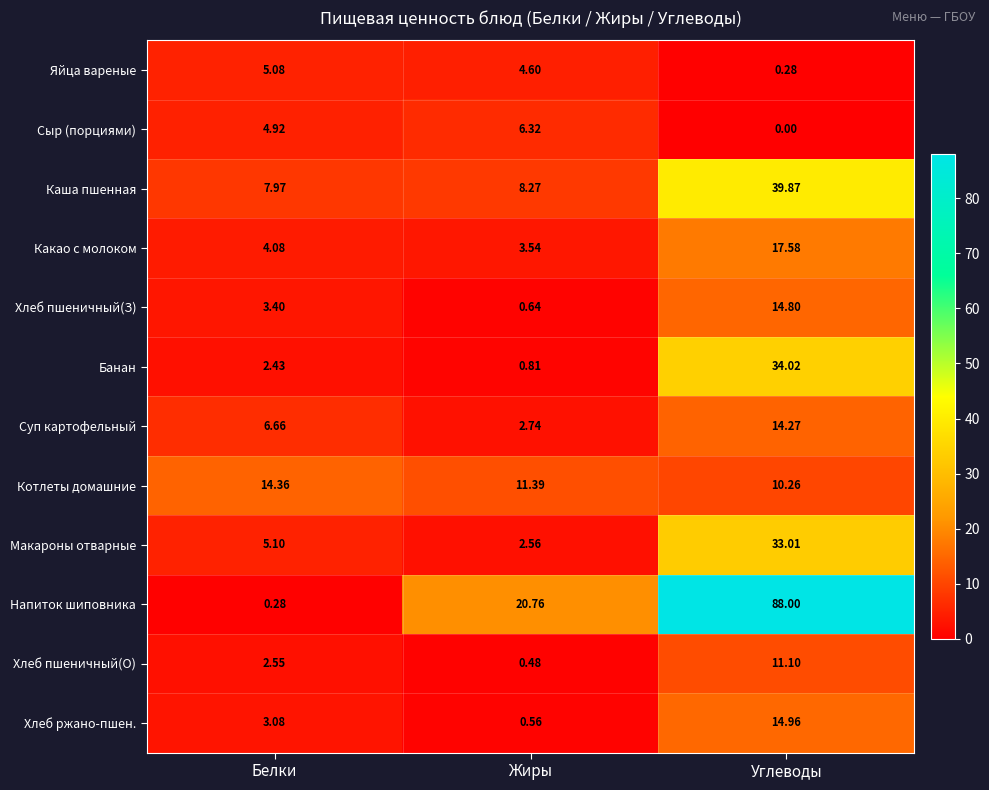

Which category has the lowest value across all series?

Углеводы